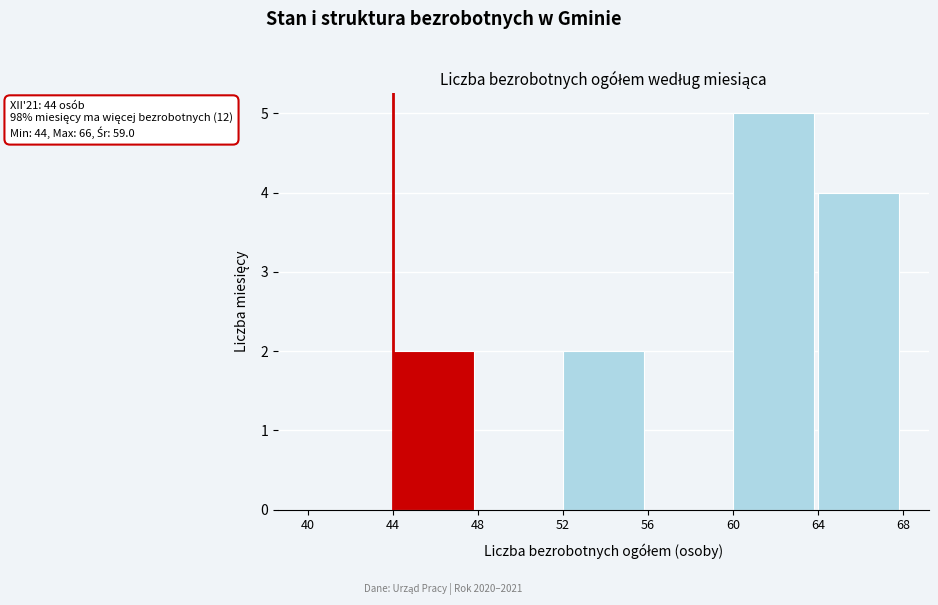

Over which range of the x-axis is the bar tallest?

60 to 64